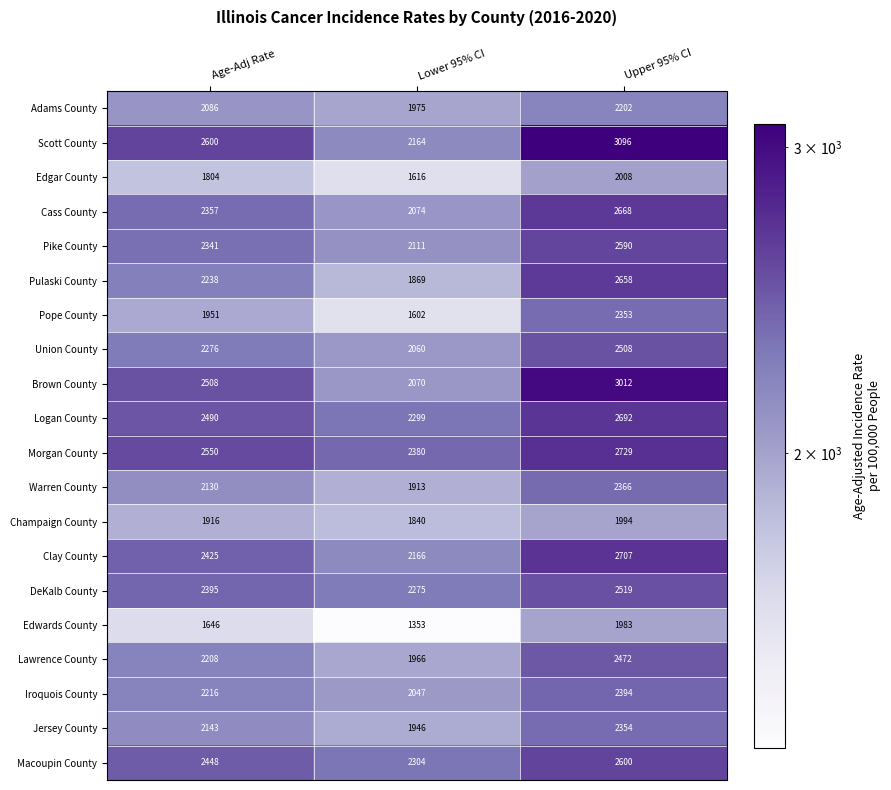

What is the difference between the highest and lowest values at Lower 95% CI?

1027